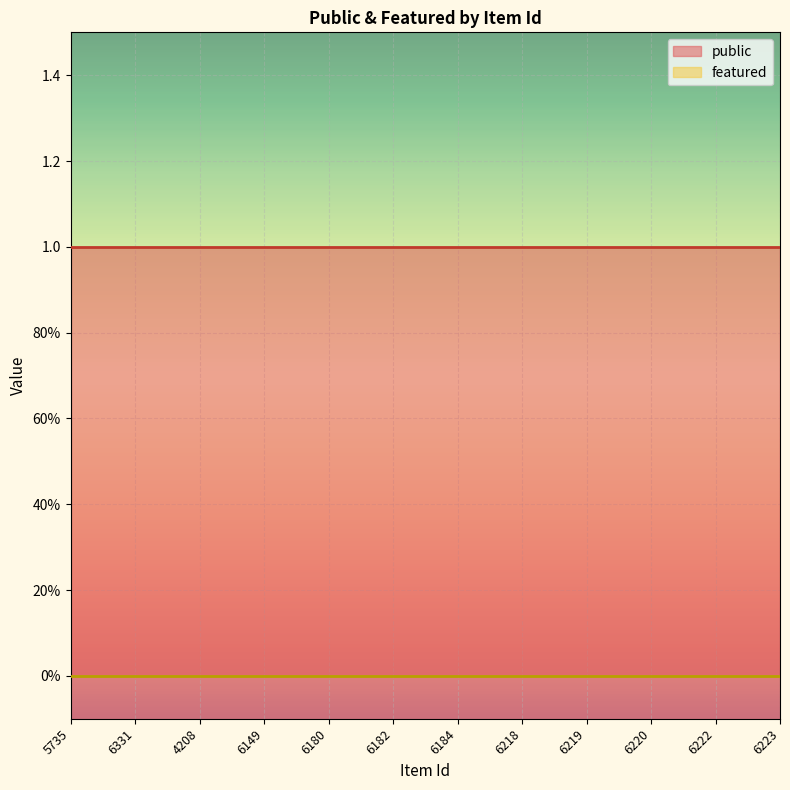

Which series has the largest range (max minus min)?

public